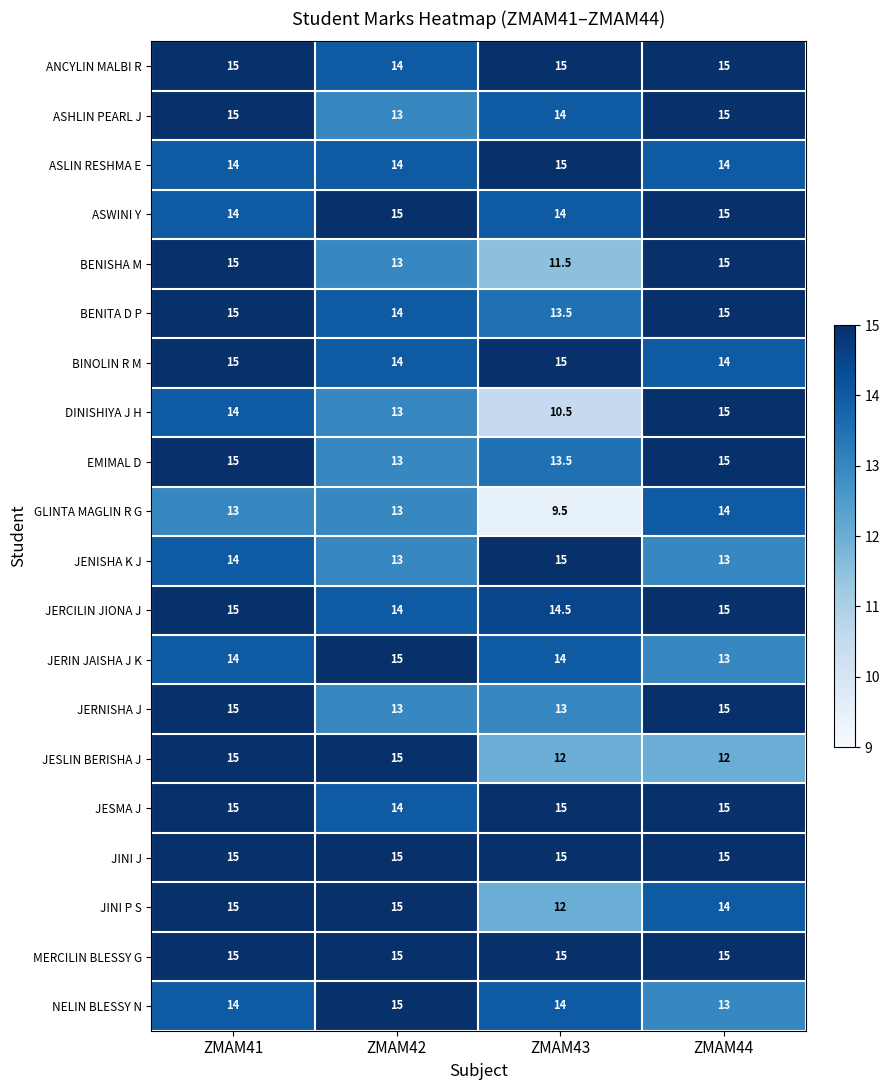

Which series changed the most between ZMAM42 and ZMAM44?

JESLIN BERISHA J